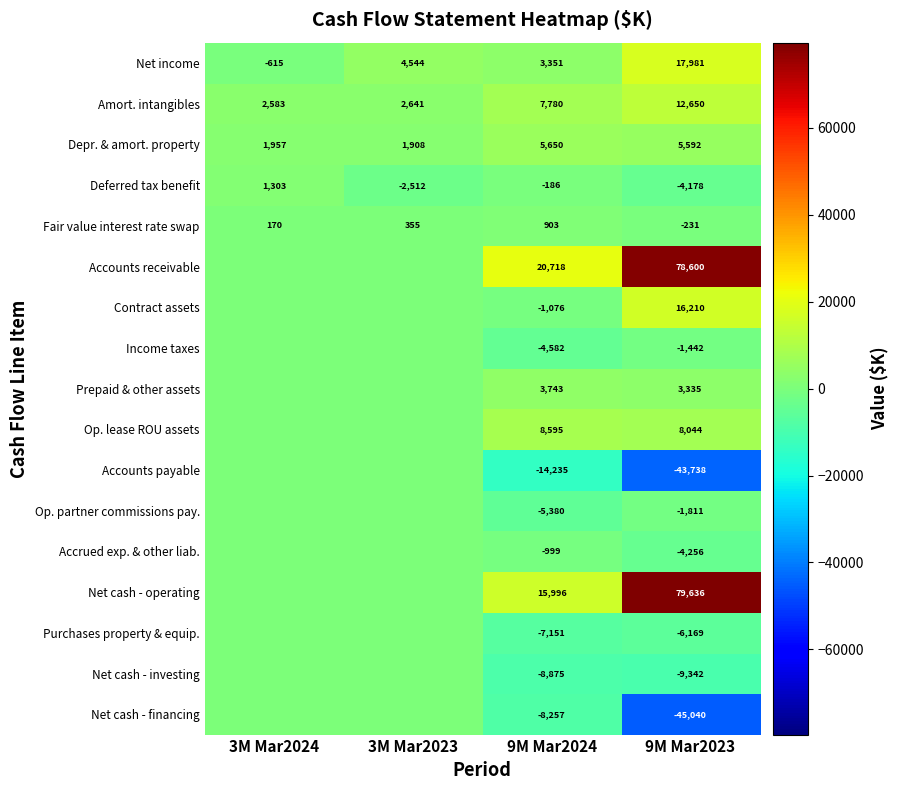

At how many categories does at least one series exceed 32484?

1